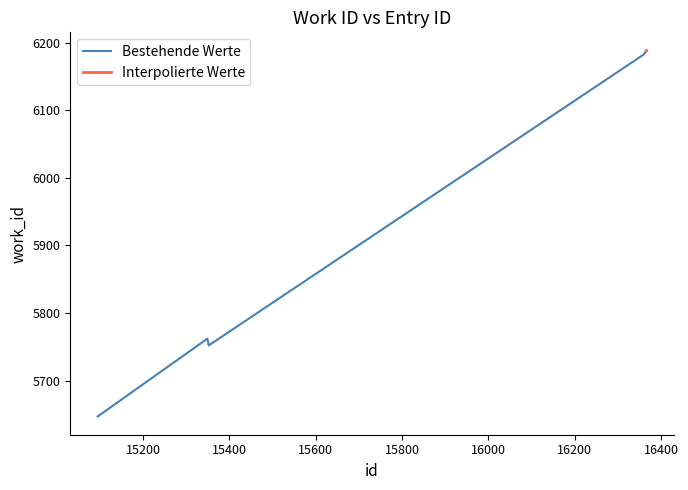

At which category does the data reach its first local valley?

15352